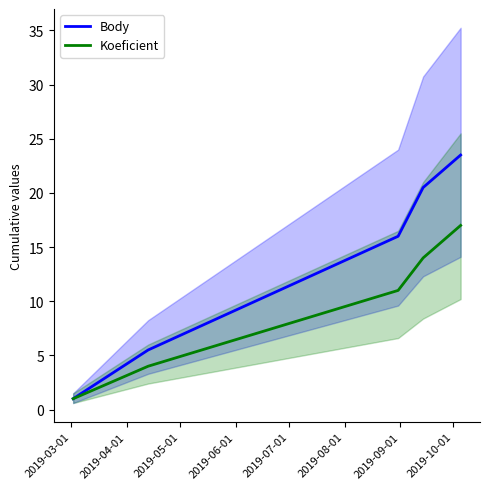

True or false: Koeficient and Body cross at least once.

False